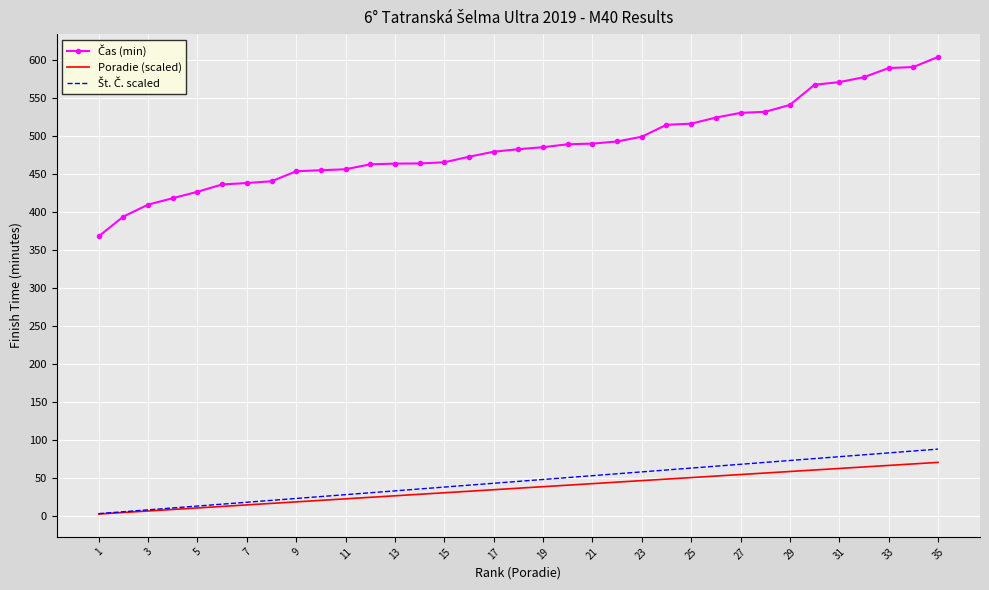

What is the maximum value shown in the chart?

603.9